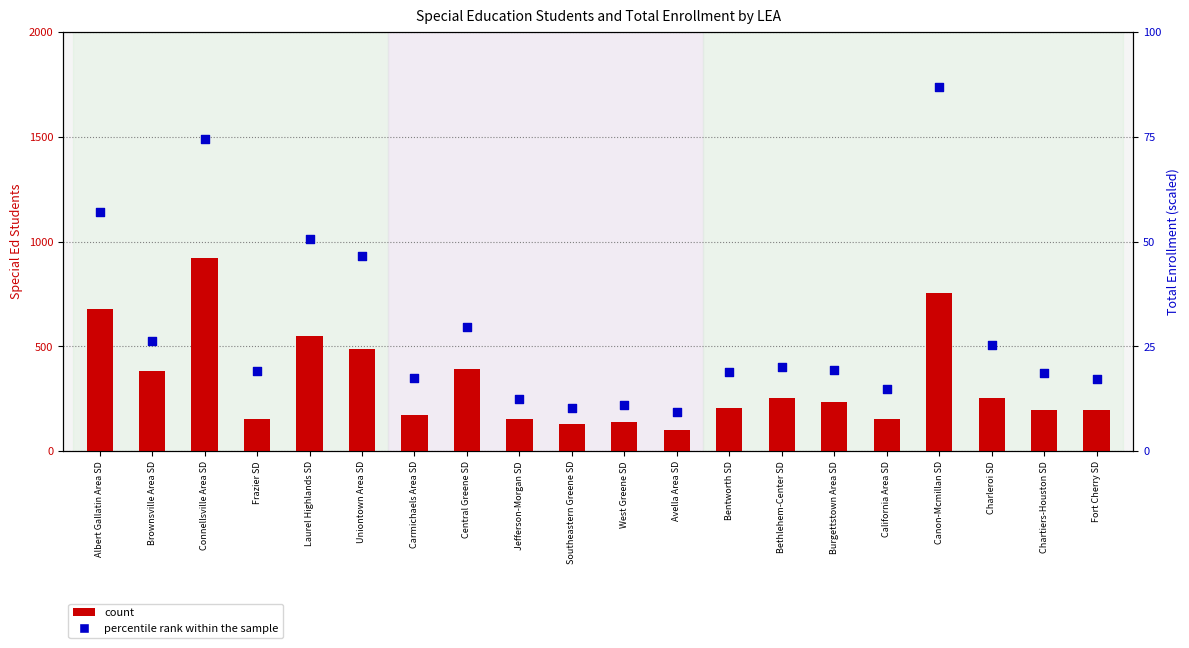

What are all the series names shown in the legend?

count, percentile rank within the sample